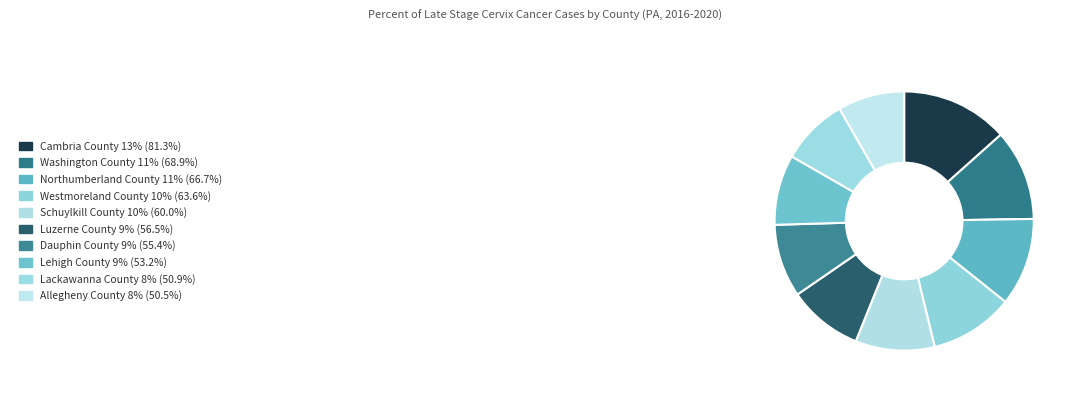

Is there a majority slice in this chart?

No